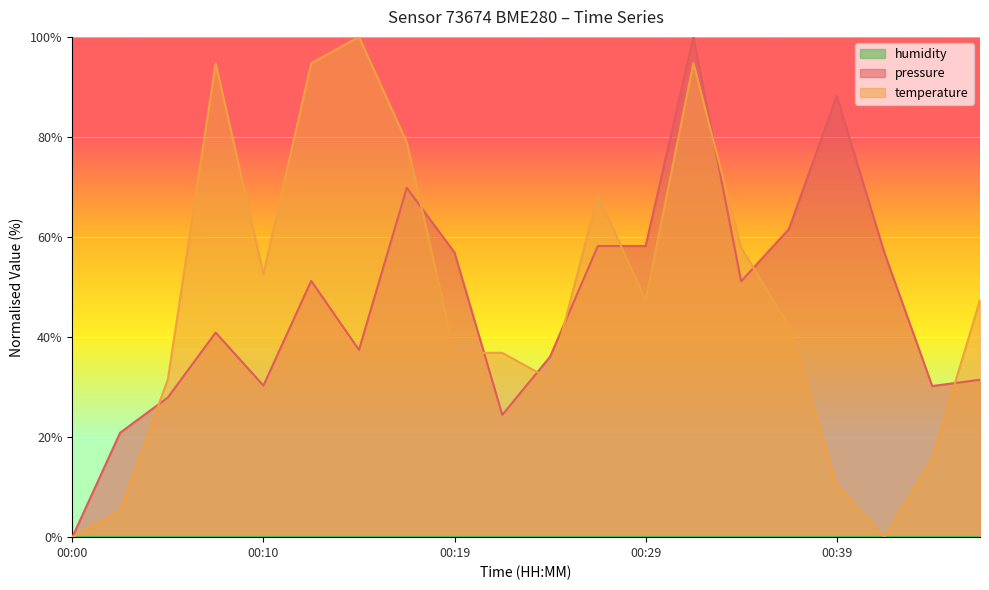

What is the average value of the pressure series?

46.6